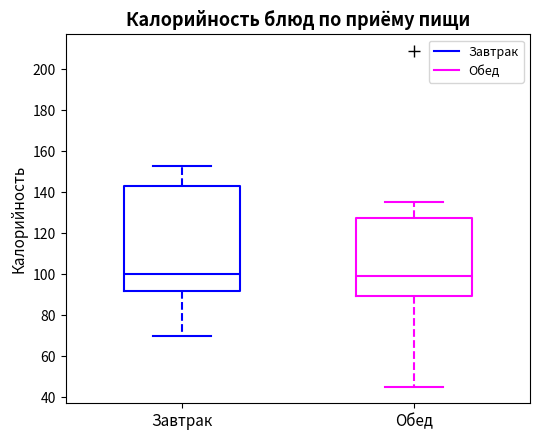

Reading left to right, transcribe this box plot: for each box, give where its median line is, the range the box spans, and where its two whiskers end, as read against the y-axis. The values are not printed on the chart, so give them approximately, as read against the axis.

Завтрак: median 100, box 92 to 144, whiskers 70 to 154
Обед: median 98, box 90 to 128, whiskers 46 to 136